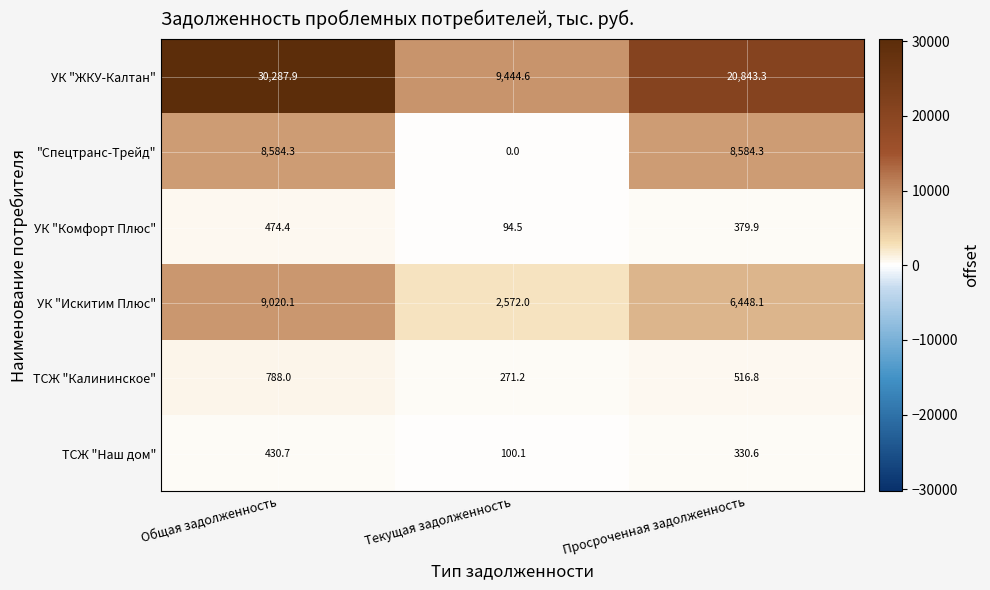

What is the spread (max minus min) of values at Просроченная задолженность?

20512.7